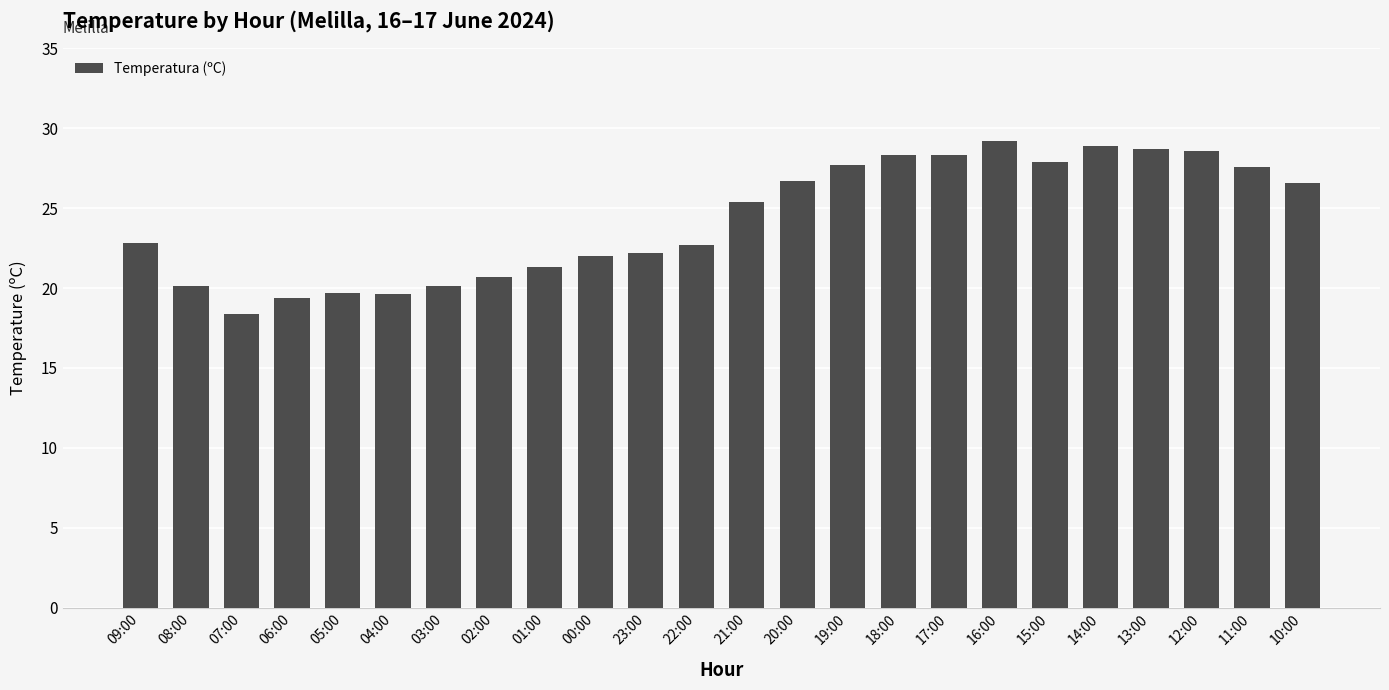

What is the ratio of the value at 15:00 to the value at 17:00?

1.0